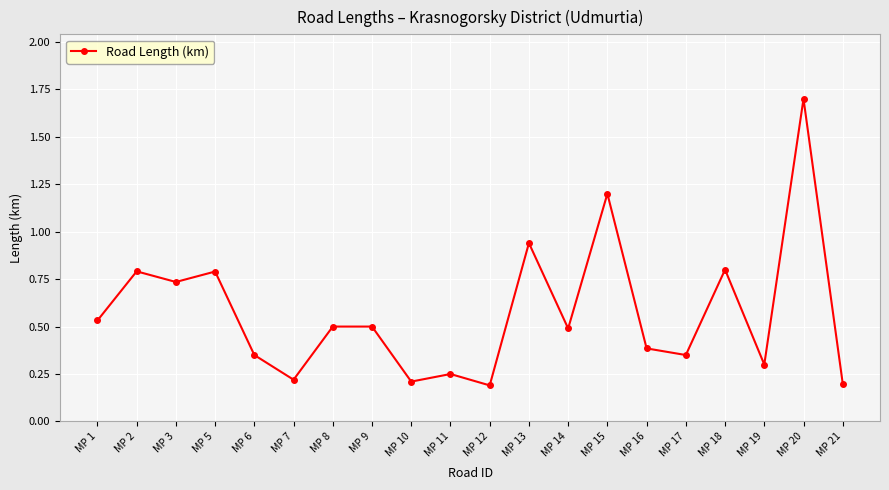

What is the change in value from МР 2 to МР 14?

-0.3